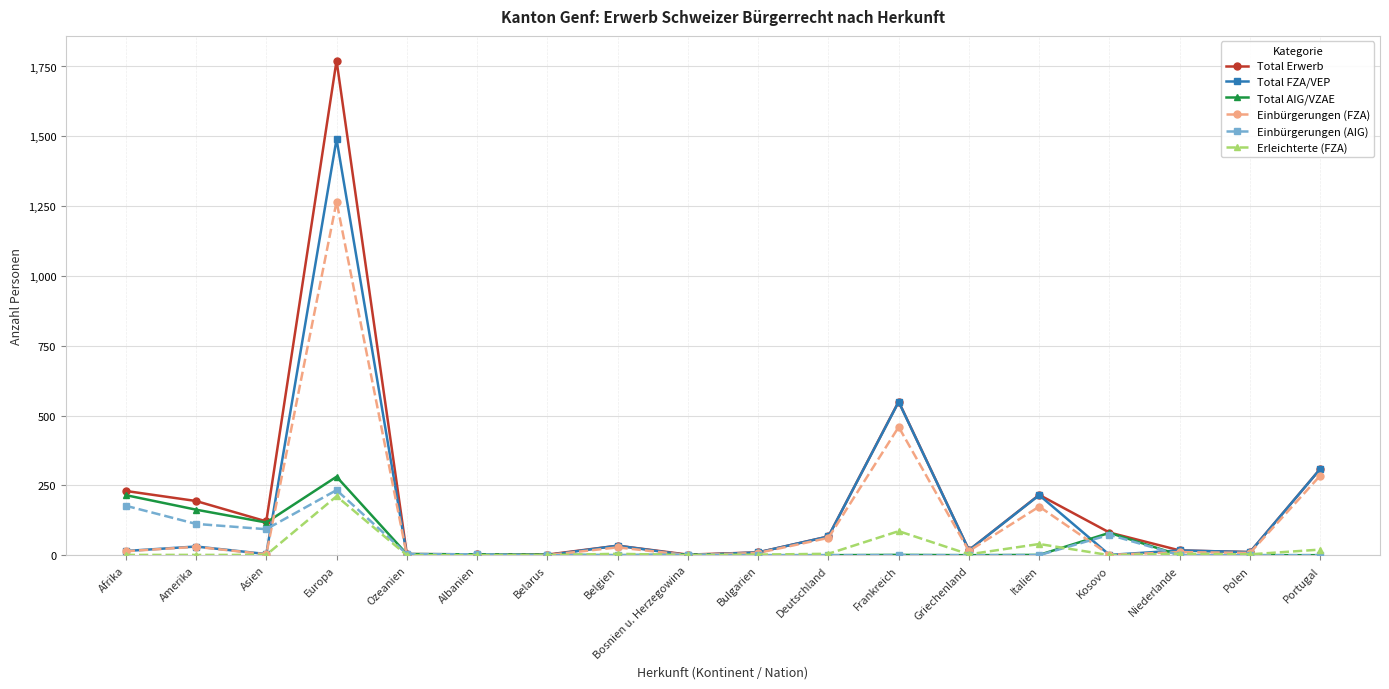

How many distinct data groups are displayed?

6